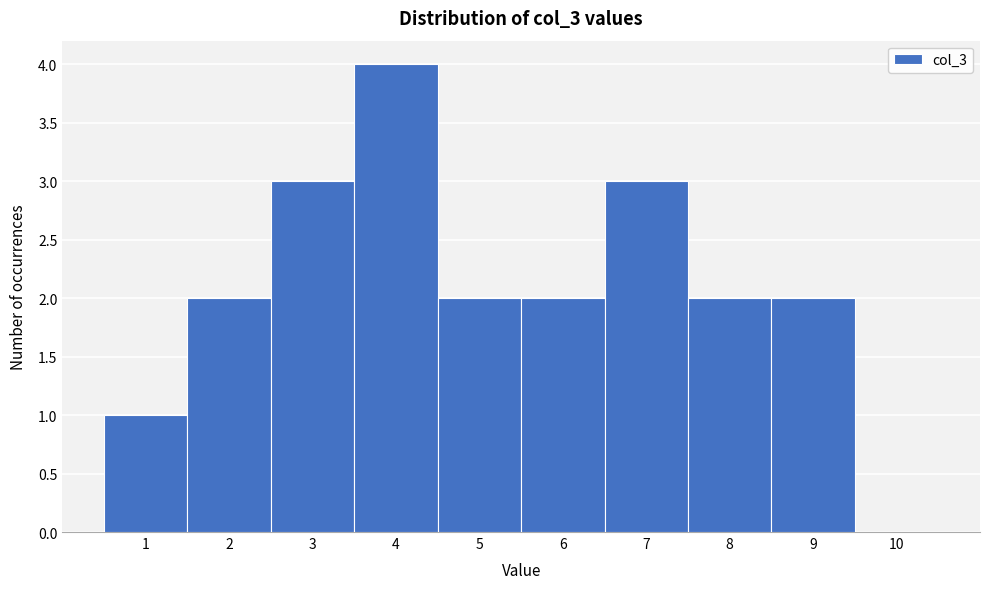

Reading left to right, list every bar in this chart as the range it spans on the x-axis followed by its height. The values are not printed on the chart, so give them approximately, as read against the axis.

0.5 to 1.5: 1
1.5 to 2.5: 2
2.5 to 3.5: 3
3.5 to 4.5: 4
4.5 to 5.5: 2
5.5 to 6.5: 2
6.5 to 7.5: 3
7.5 to 8.5: 2
8.5 to 9.5: 2
9.5 to 10.5: 0